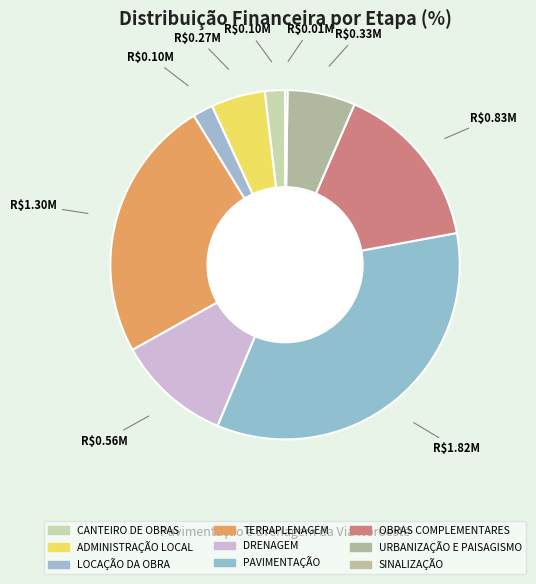

What is the change in value from ADMINISTRAÇÃO LOCAL to TERRAPLENAGEM?

+1029777.7